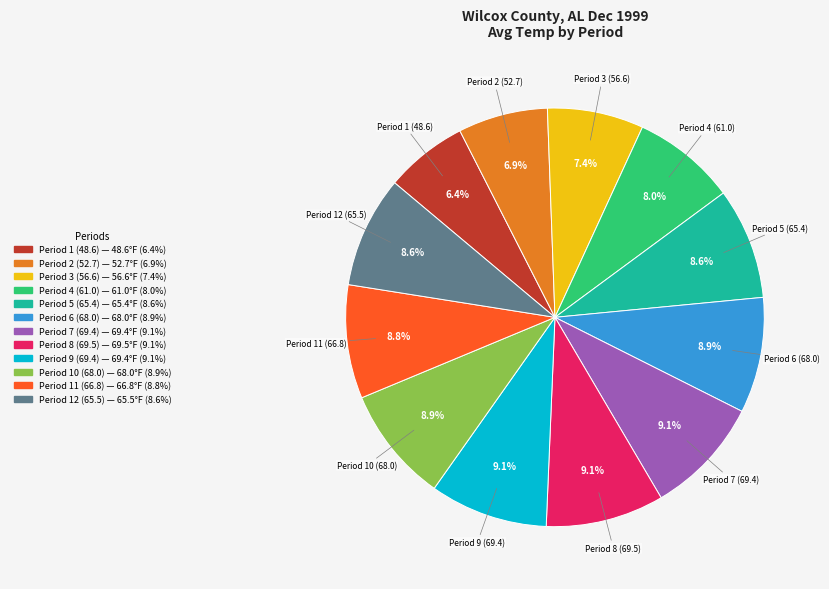

Is it true that Period 1 (48.6) is 1% of the pie?

False